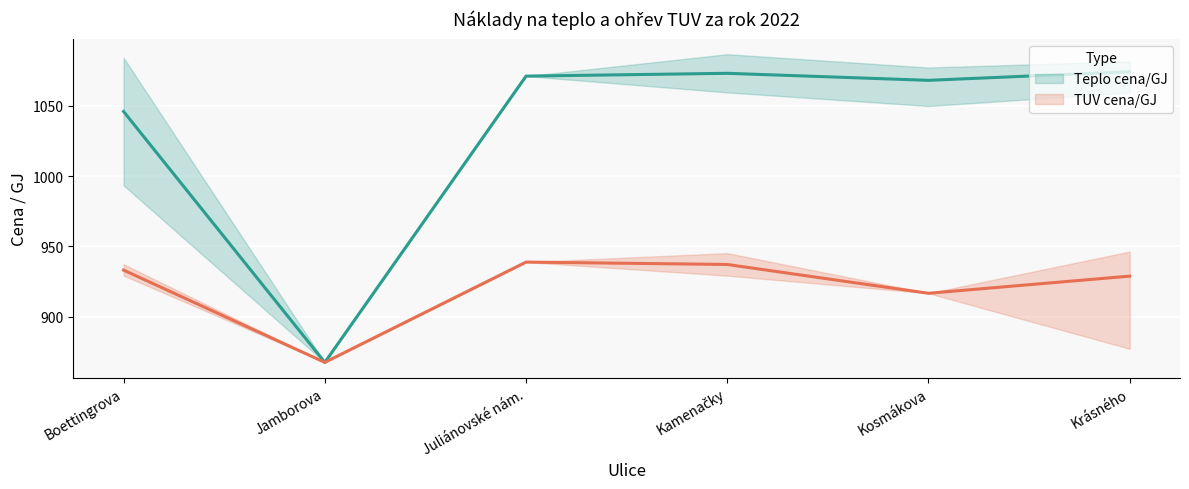

Where is the first local minimum for TUV cena/GJ?

Jamborova